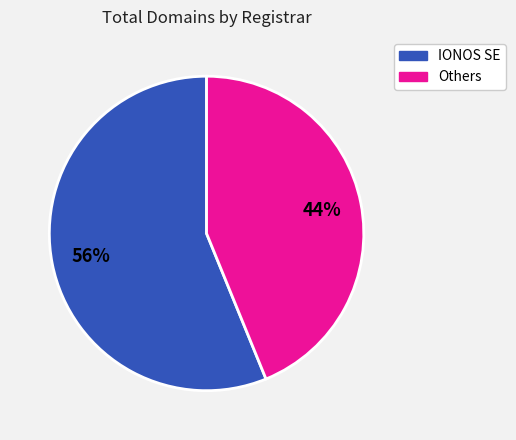

To the nearest percent, what is the difference between the largest and smallest slice percentages?

12%